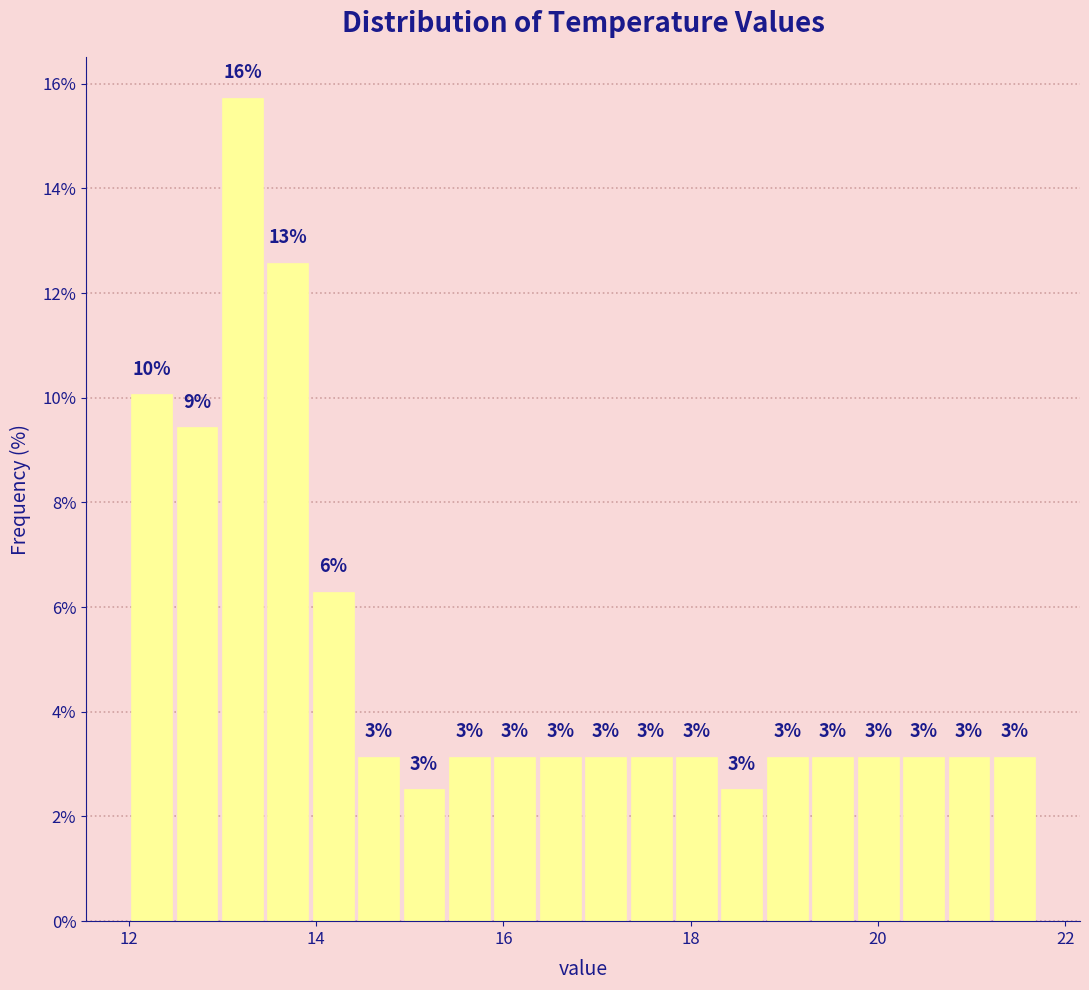

Read against the x-axis, roughly where is the centre of the tallest bar?

13.2